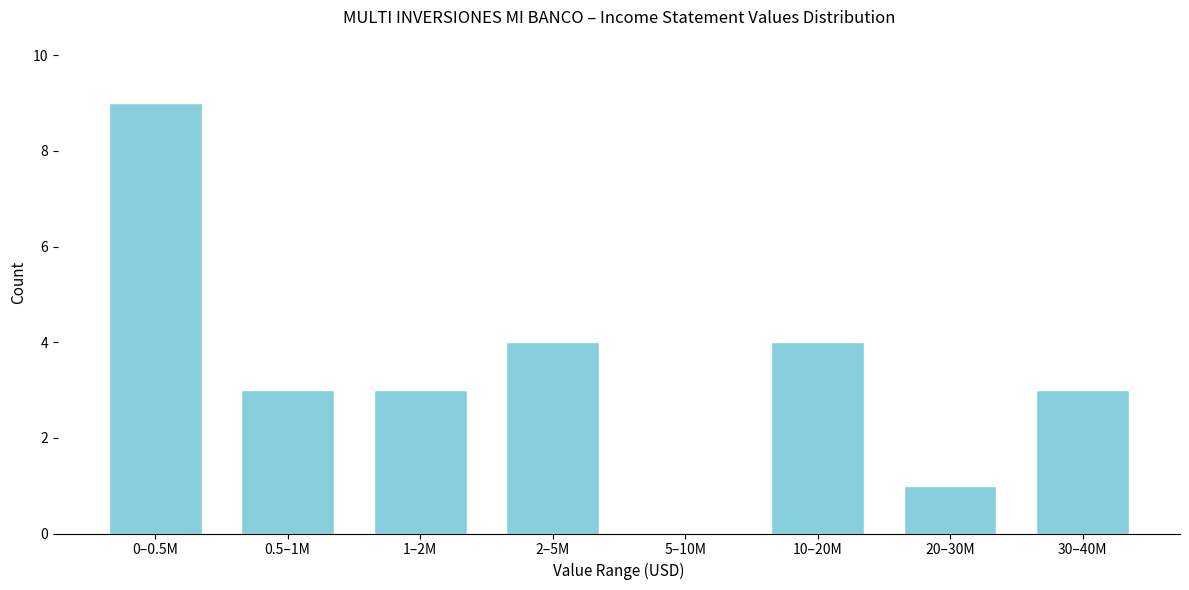

Reading left to right, what are all the values shown in this chart?

0–0.5M=9	0.5–1M=3	1–2M=3	2–5M=4	5–10M=0	10–20M=4	20–30M=1	30–40M=3